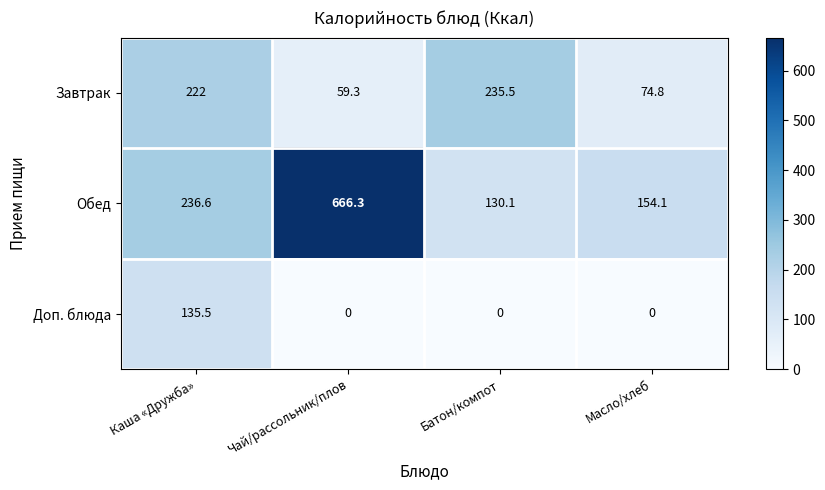

What is the spread (max minus min) of values at Чай/рассольник/плов?

666.3